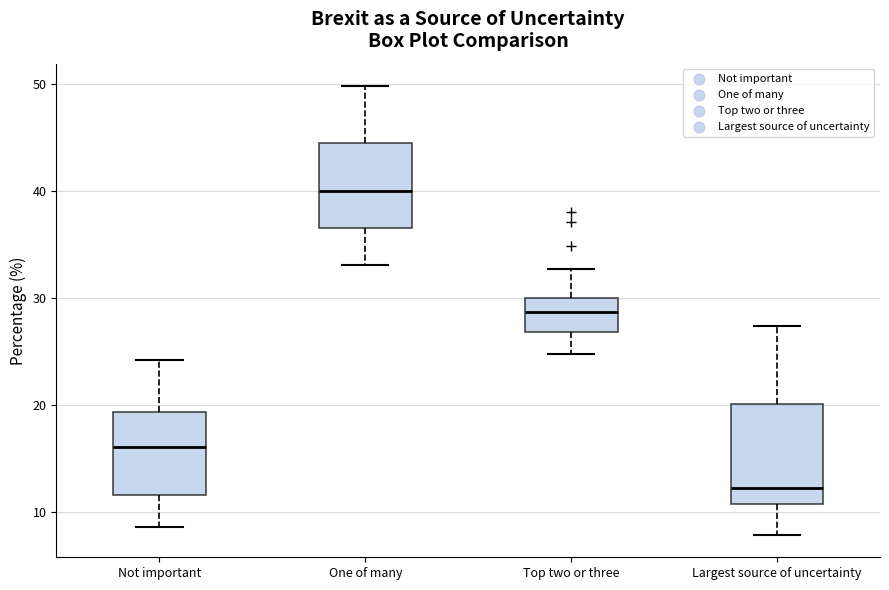

Which box is the tallest, from its lower edge to its upper edge?

Largest source of uncertainty